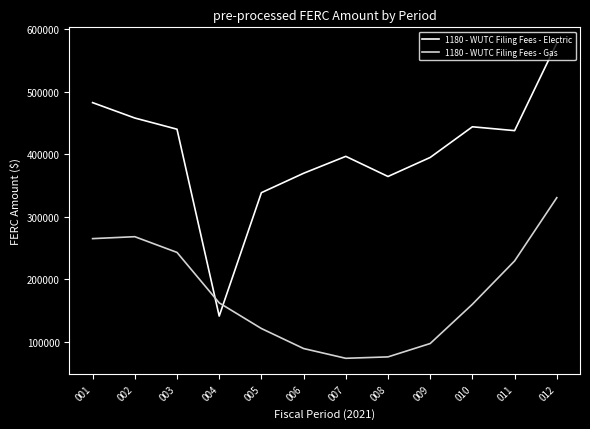

Rank the series at 007 from highest to lowest value.

1180 - WUTC Filing Fees - Electric, 1180 - WUTC Filing Fees - Gas